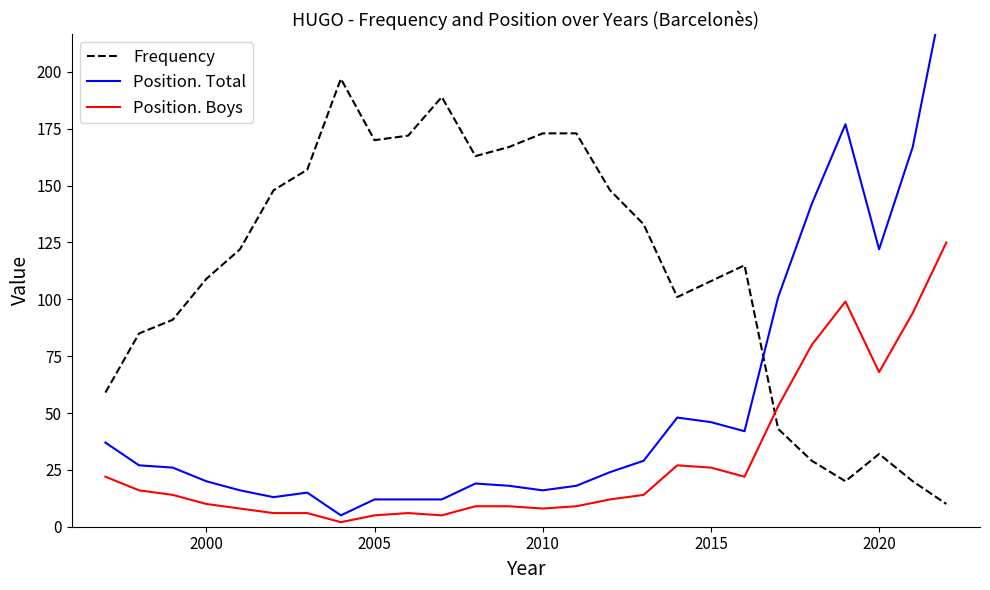

True or false: Position. Boys and Frequency cross at least once.

True